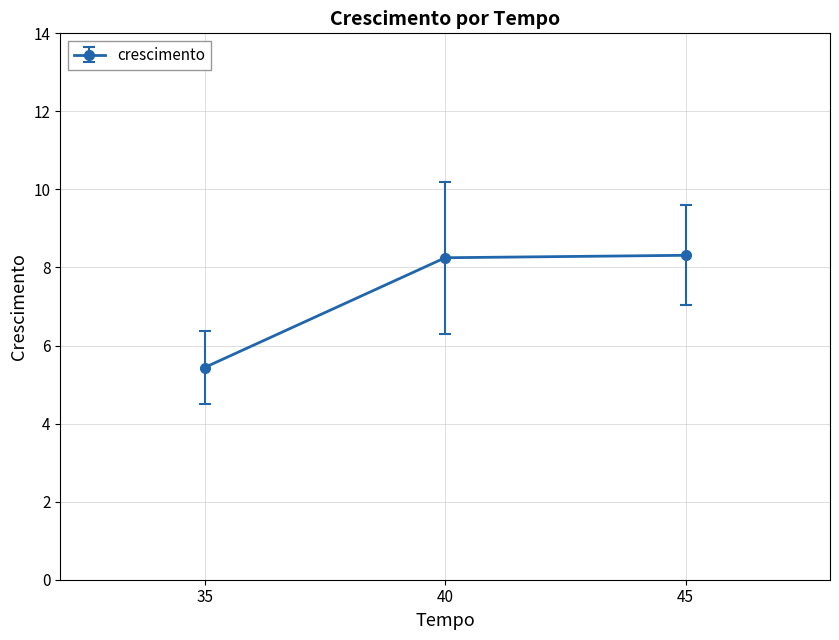

The value at 45 is 12.7. True or false?

False